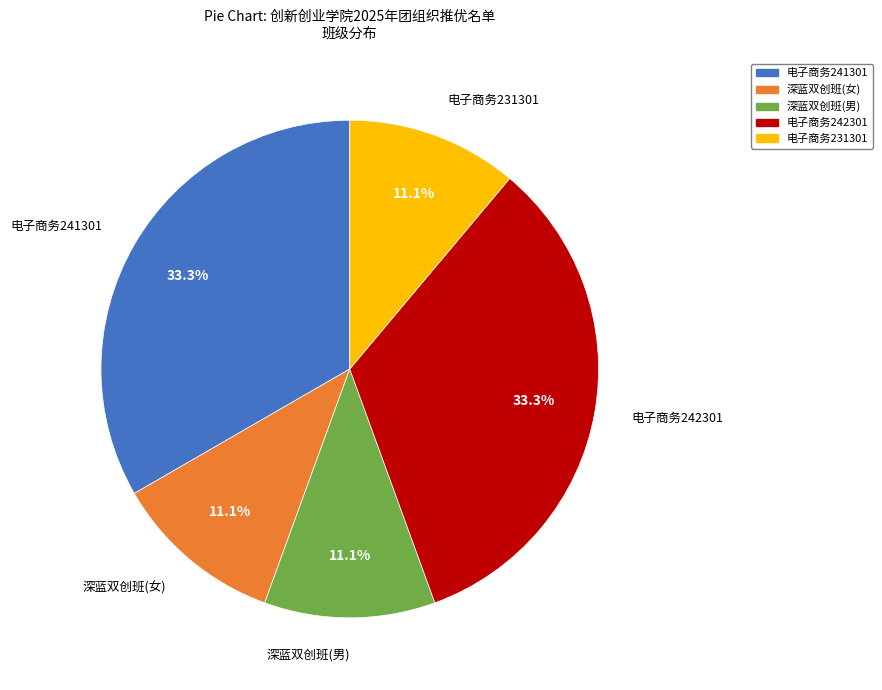

The 电子商务241301 slice represents 33% of the pie. True or false?

True